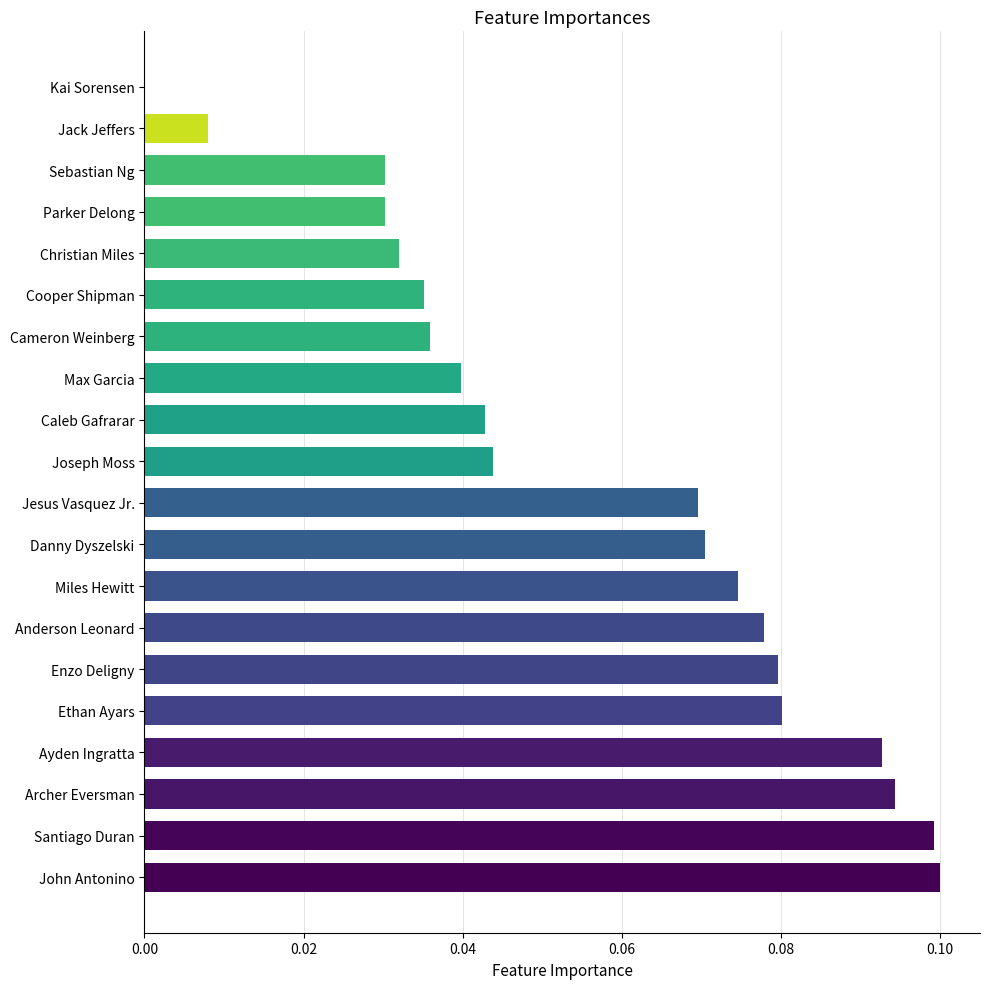

What is the sum of all values?

1.1